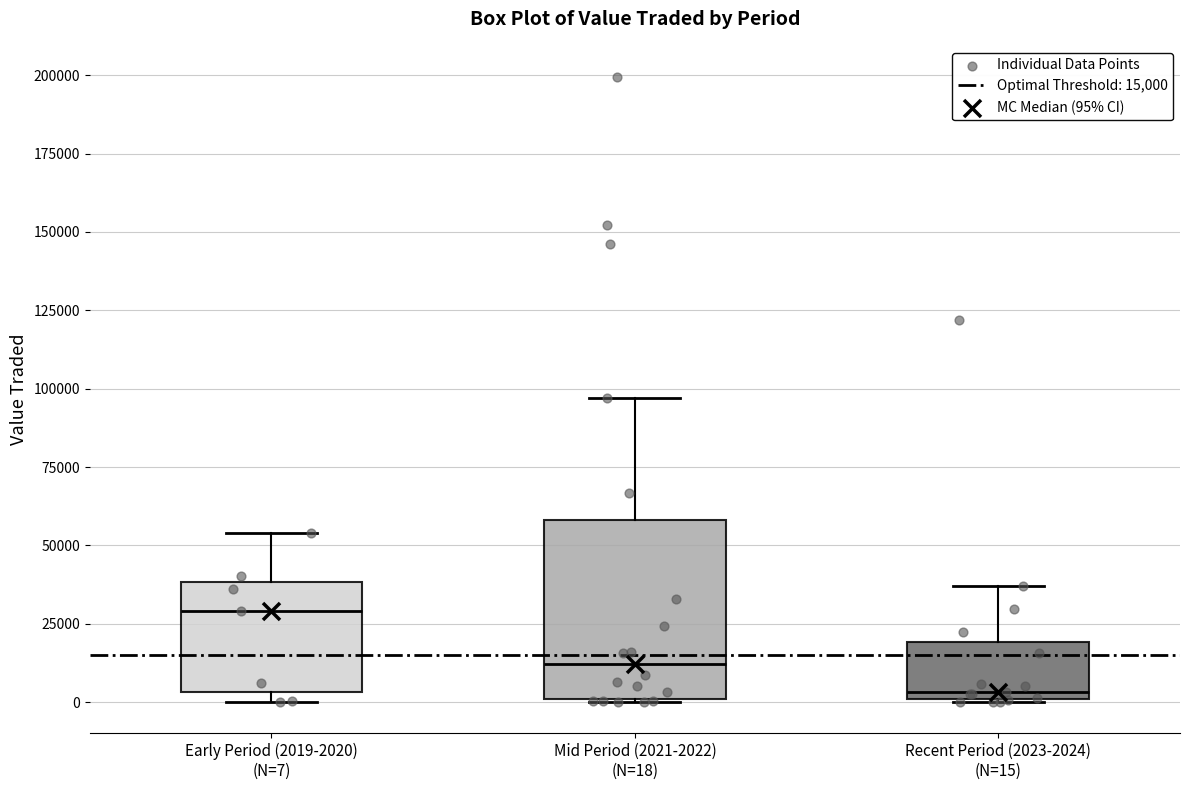

Reading left to right, transcribe this box plot: for each box, give where its median line is, the range the box spans, and where its two whiskers end, as read against the y-axis. The values are not printed on the chart, so give them approximately, as read against the axis.

Early Period (2019-2020) (N=7): median 30000, box 5000 to 40000, whiskers 0 to 55000
Mid Period (2021-2022) (N=18): median 10000, box 0 to 60000, whiskers 0 to 95000
Recent Period (2023-2024) (N=15): median 5000, box 0 to 20000, whiskers 0 to 35000